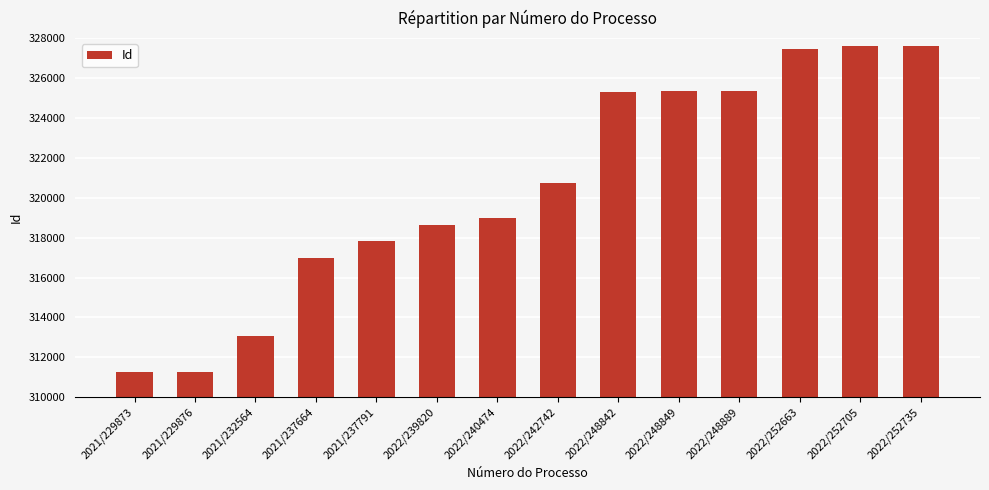

What is the sum of the values at 2022/248889 and 2021/229873?

636625